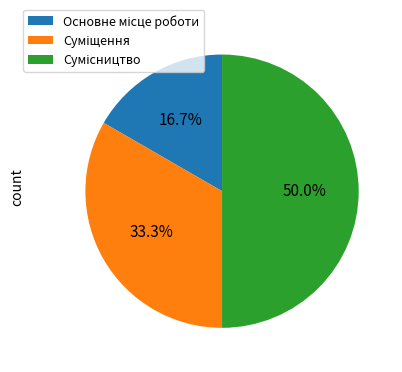

What portion of the pie excludes Основне місце роботи?

83.3%